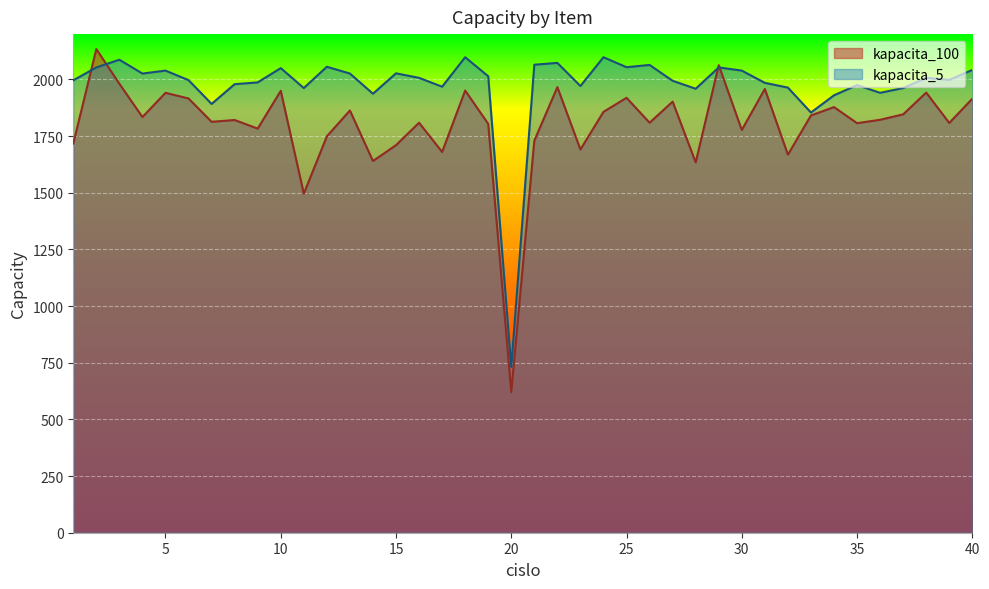

Reading left to right, what are all the values shown in this chart?

kapacita_5: 1=1996	2=2053	3=2087	4=2026	5=2039	6=1997	7=1892	8=1979	9=1987	10=2050	11=1962	12=2056	13=2026	14=1937	15=2027	16=2007	17=1968	18=2098	19=2014	20=732	21=2065	22=2073	23=1971	24=2098	25=2054	26=2064	27=1994	28=1959	29=2053	30=2039	31=1985	32=1964	33=1854	34=1930	35=1975	36=1941	37=1962	38=2007	39=1998	40=2042
kapacita_100: 1=1717	2=2134	3=1981	4=1834	5=1941	6=1916	7=1813	8=1821	9=1783	10=1950	11=1496	12=1749	13=1863	14=1640	15=1710	16=1809	17=1680	18=1951	19=1804	20=620	21=1730	22=1966	23=1691	24=1857	25=1919	26=1809	27=1902	28=1634	29=2063	30=1777	31=1958	32=1668	33=1841	34=1878	35=1807	36=1822	37=1846	38=1942	39=1808	40=1915